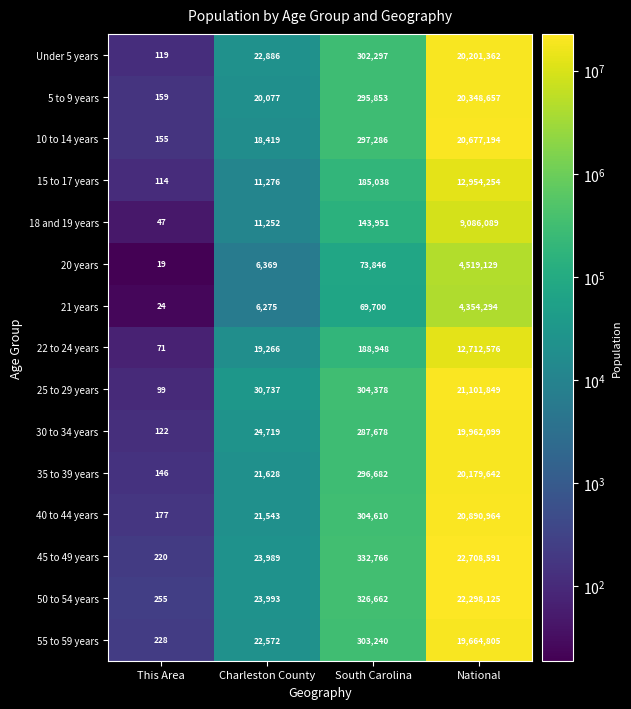

At This Area, list the series in order from largest to smallest.

50 to 54 years, 55 to 59 years, 45 to 49 years, 40 to 44 years, 5 to 9 years, 10 to 14 years, 35 to 39 years, 30 to 34 years, Under 5 years, 15 to 17 years, 25 to 29 years, 22 to 24 years, 18 and 19 years, 21 years, 20 years